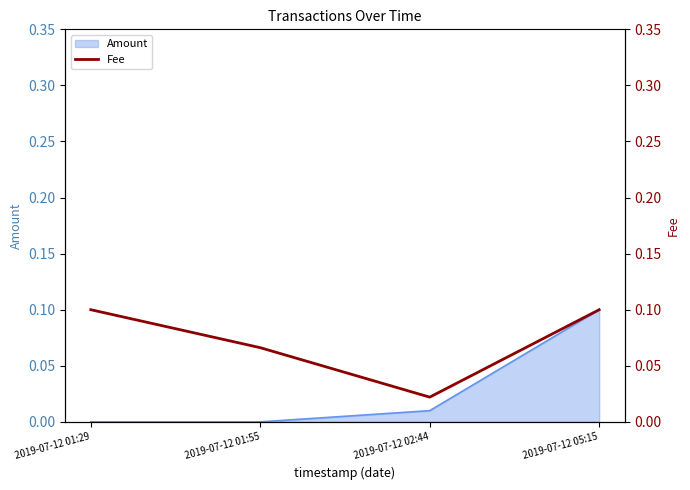

What position from the right is 2019-07-12 01:55?

3